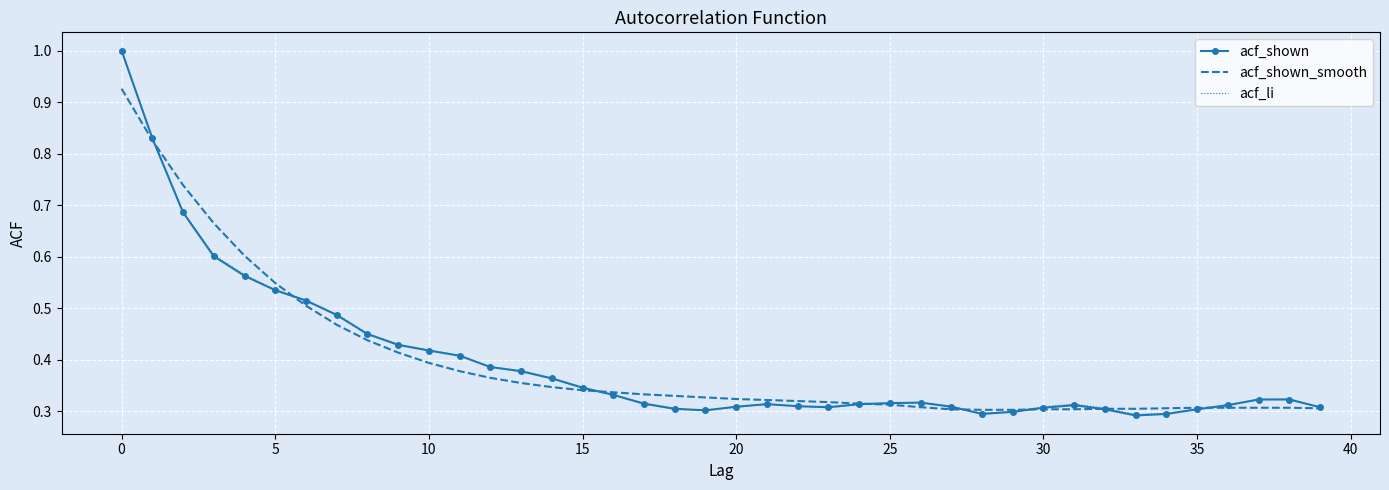

List the series in order of their overall mean, highest first.

acf_li, acf_shown_smooth, acf_shown